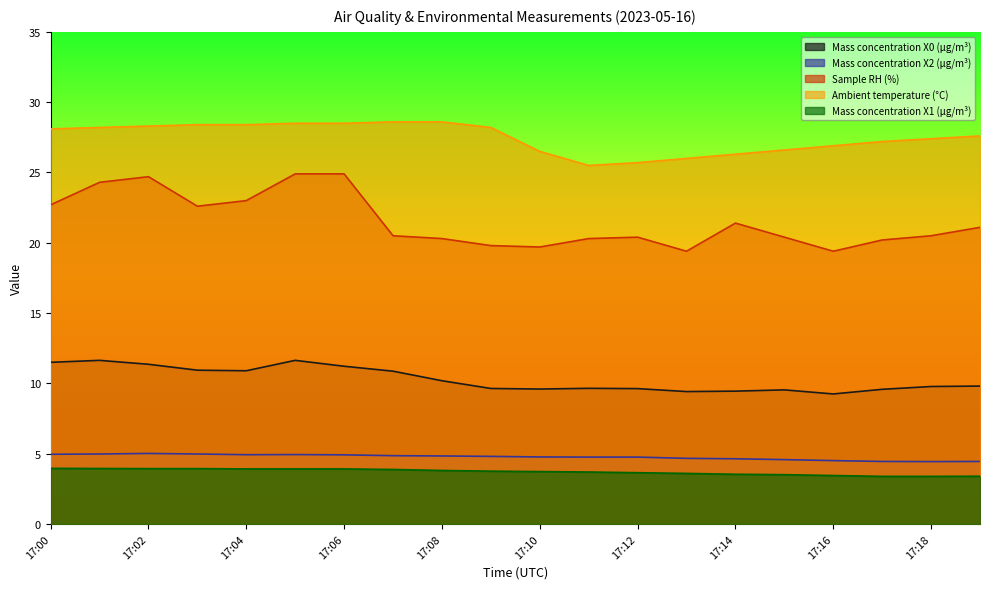

True or false: Sample RH (%) has a value of 20.2 at 17:17.

True